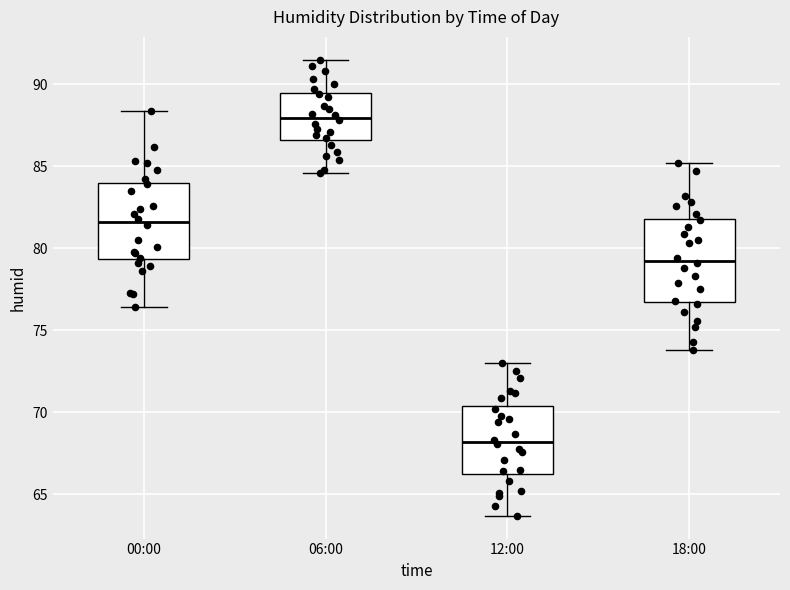

Which box's median line is the lowest?

12:00